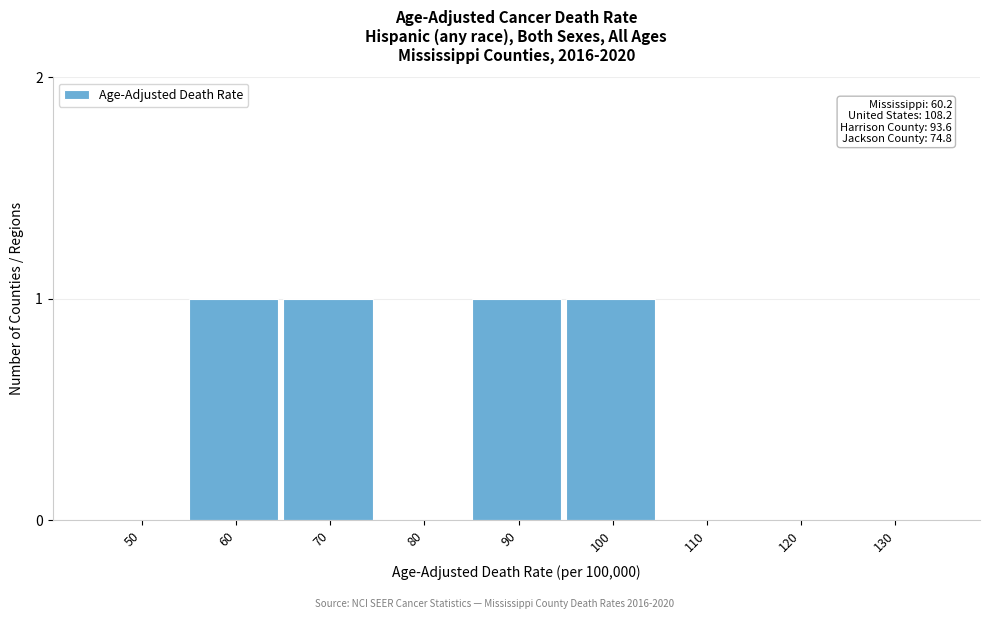

Reading left to right, transcribe all the data shown in this chart.

50=0	60=1	70=1	80=0	90=1	100=1	110=0	120=0	130=0